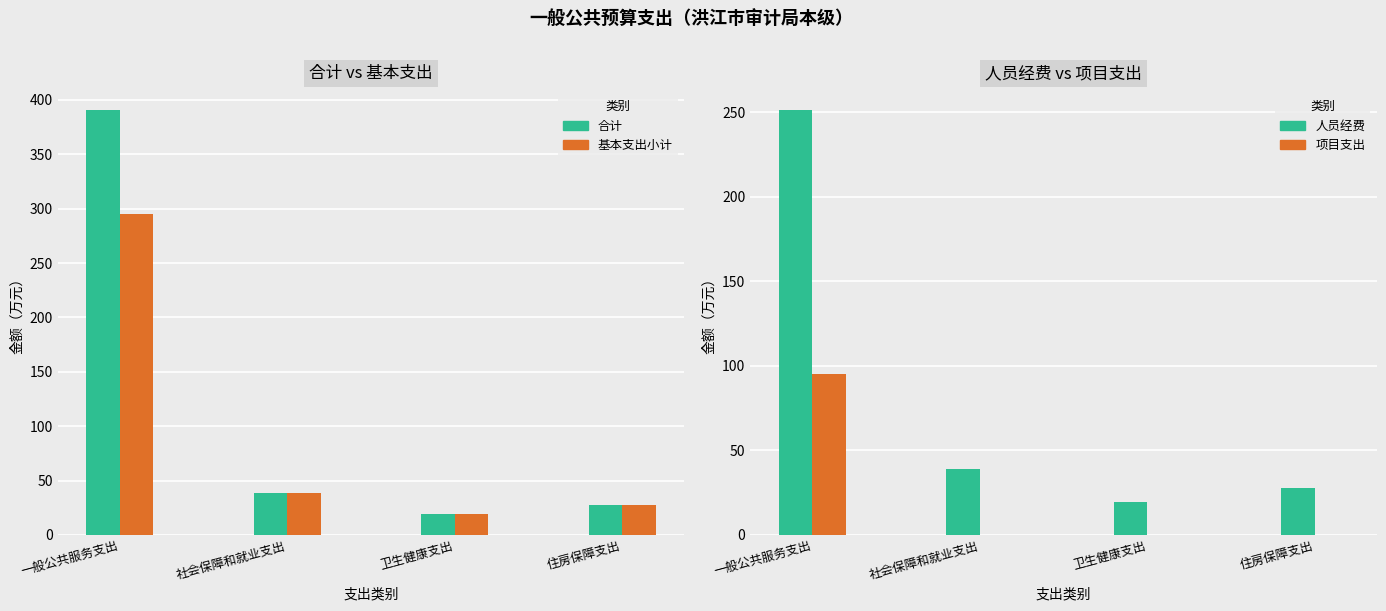

How many series are shown in this chart?

4